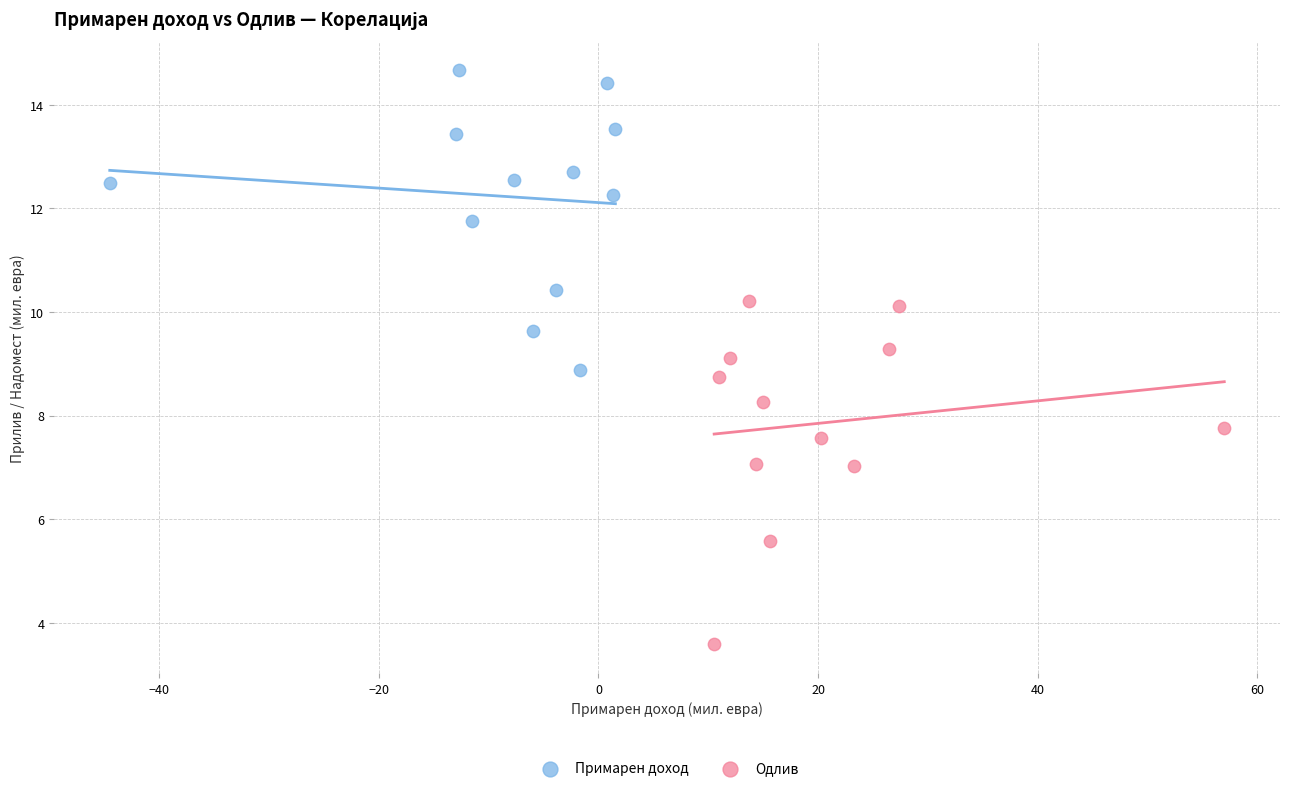

Which series reaches the maximum Y coordinate?

Примарен доход